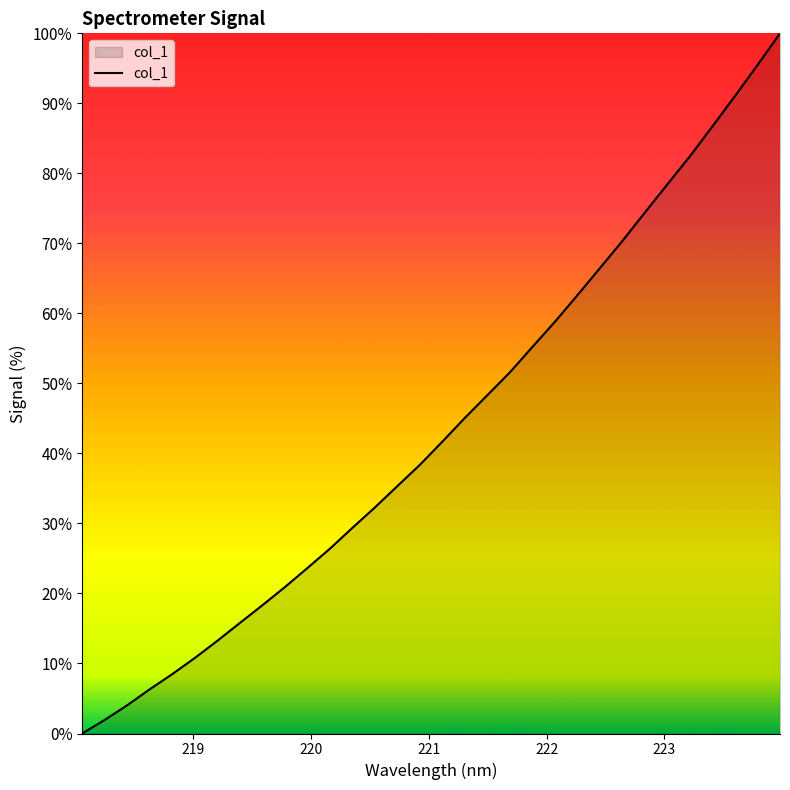

What is the maximum value shown in the chart?

100.0